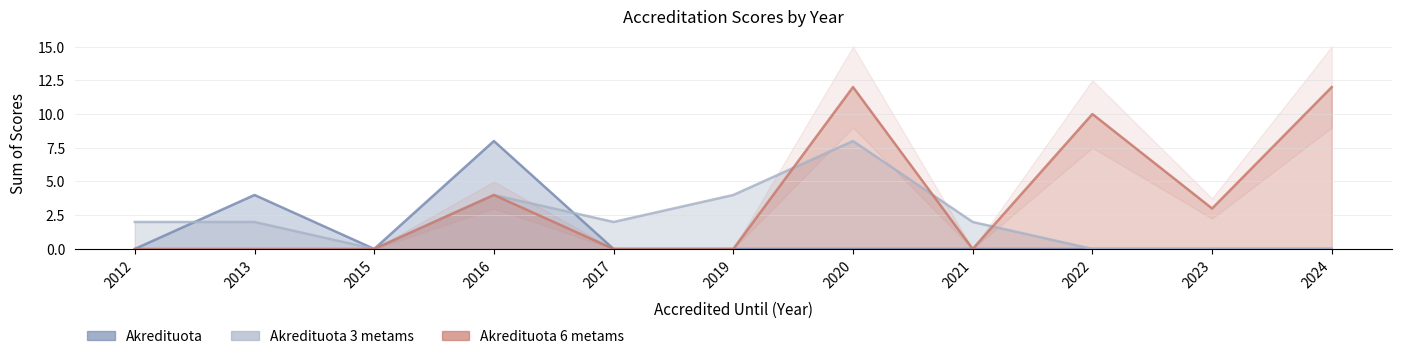

What is the difference between the Akredituota 6 metams values at 2024 and 2021?

12